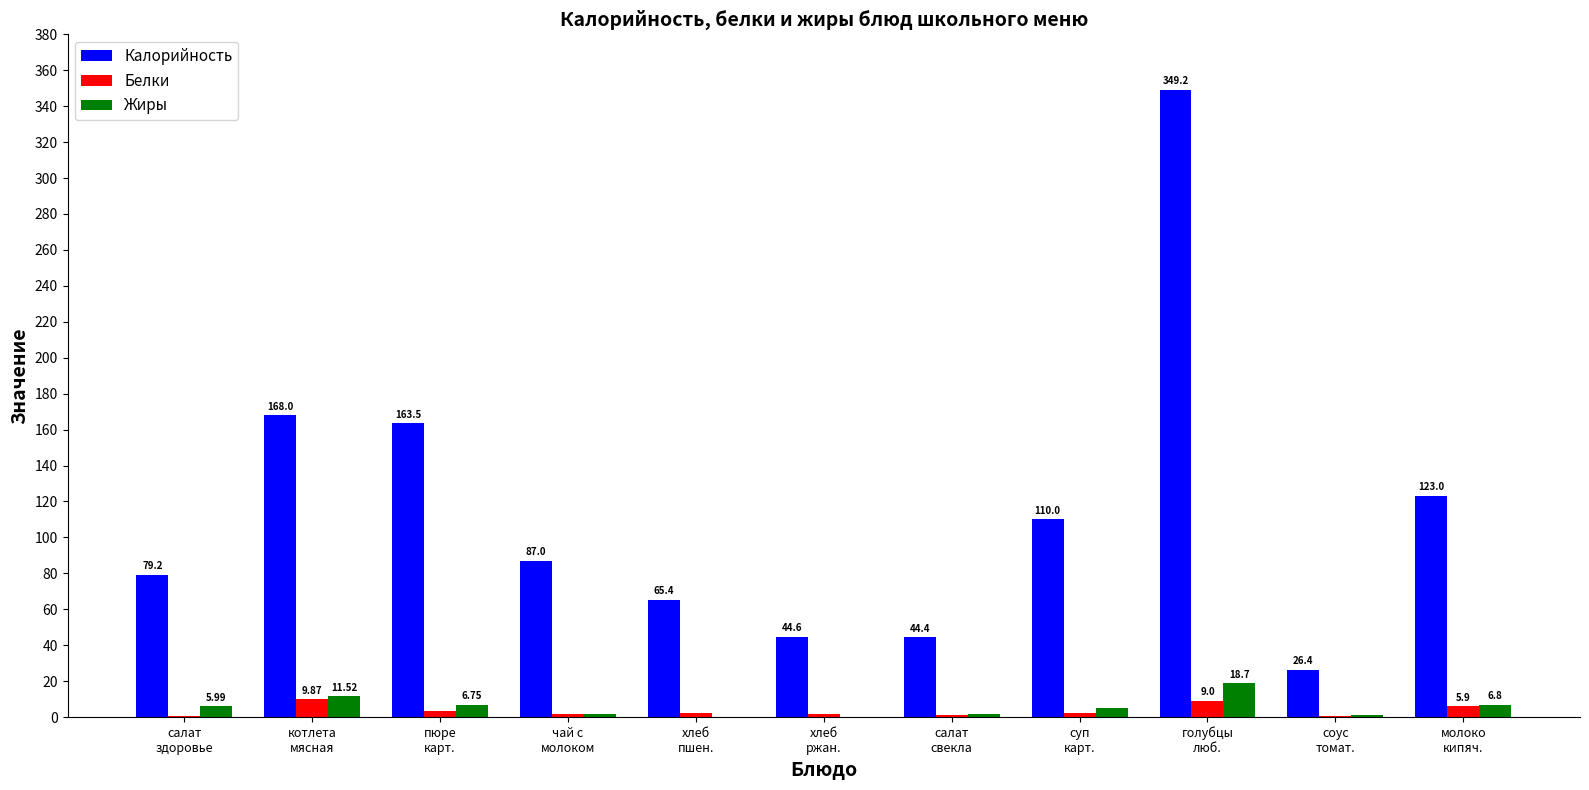

Read the Жиры value at молоко
кипяч..

6.8